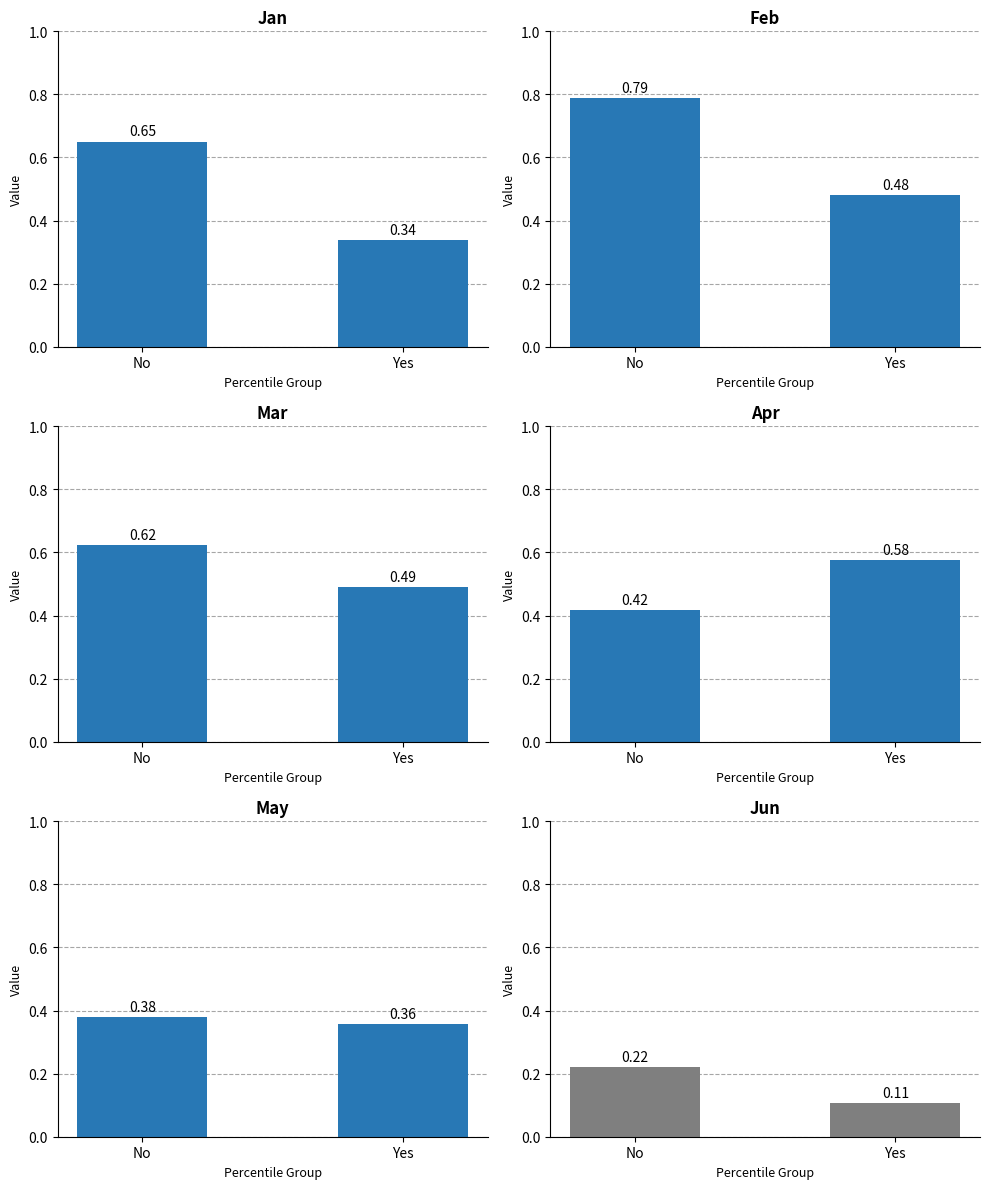

What is the spread (max minus min) of values at Yes?

0.5